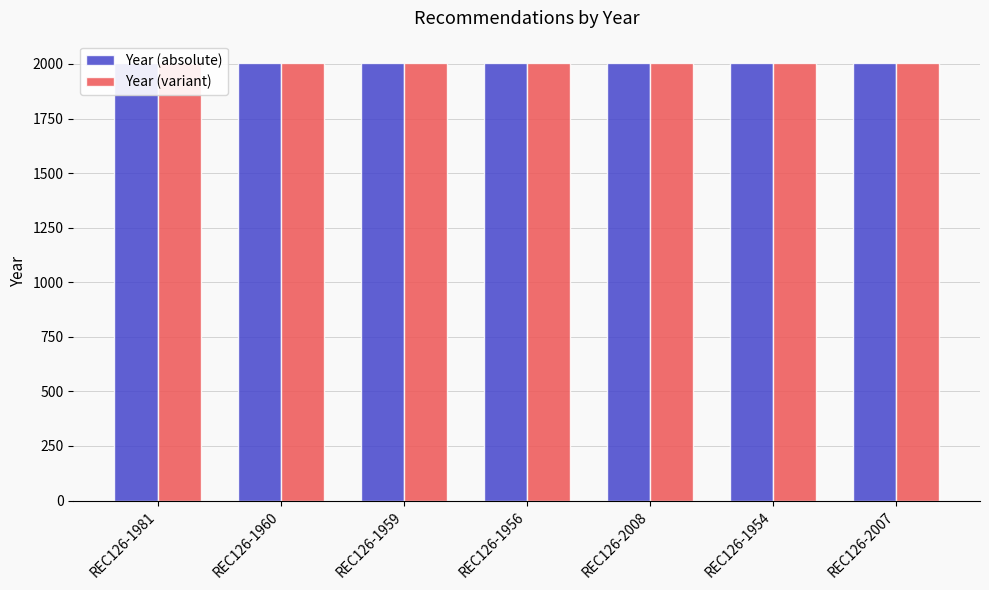

Rank the series by their maximum value, from lowest to highest.

Year (absolute), Year (variant)